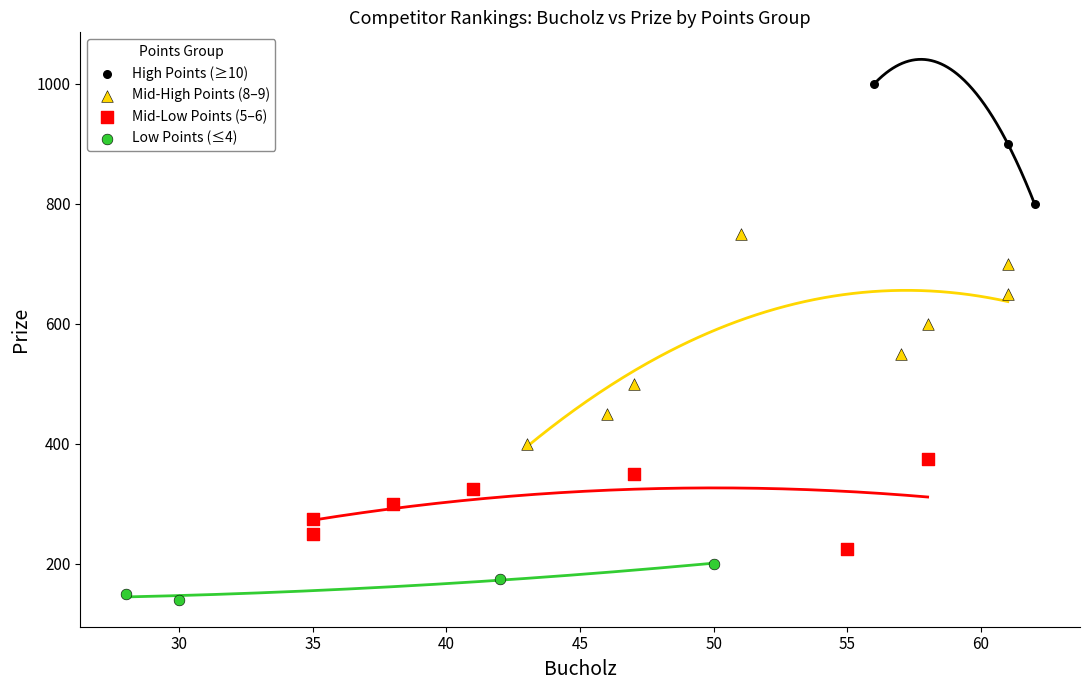

Which series reaches the maximum Y coordinate?

High Points (≥10)